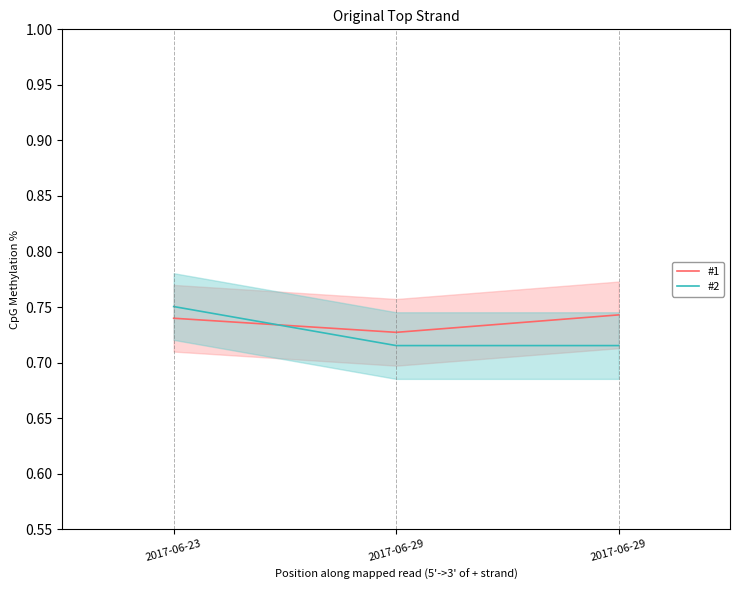

Between 2017-06-23 and 2017-06-29, which series saw the biggest shift?

#2